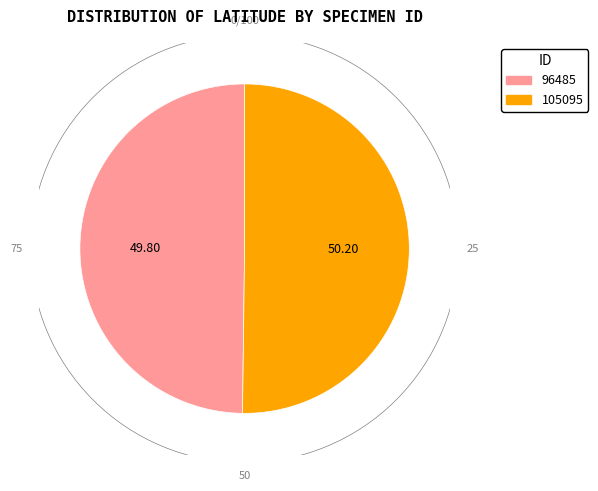

Is the sum of 96485 and 105095 greater than half?

Yes